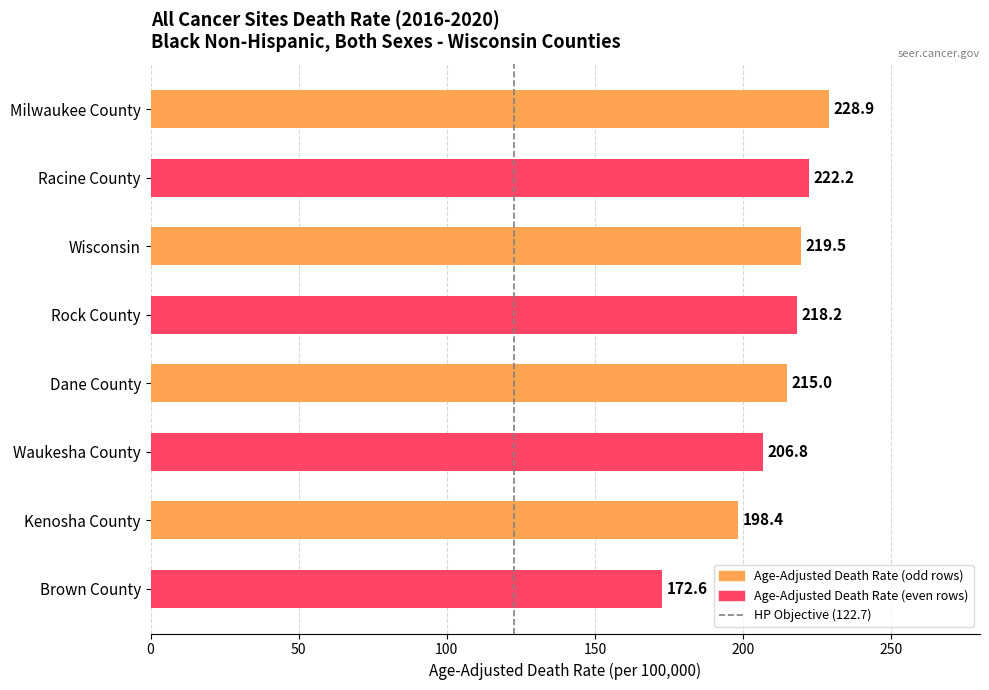

True or false: the data shows 0 at 0.

False